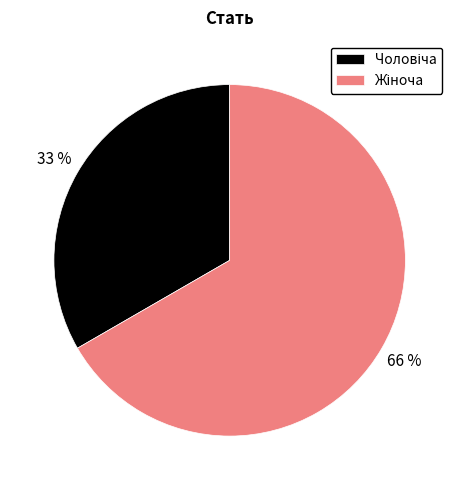

What is the change in value from Чоловіча to Жіноча?

+1